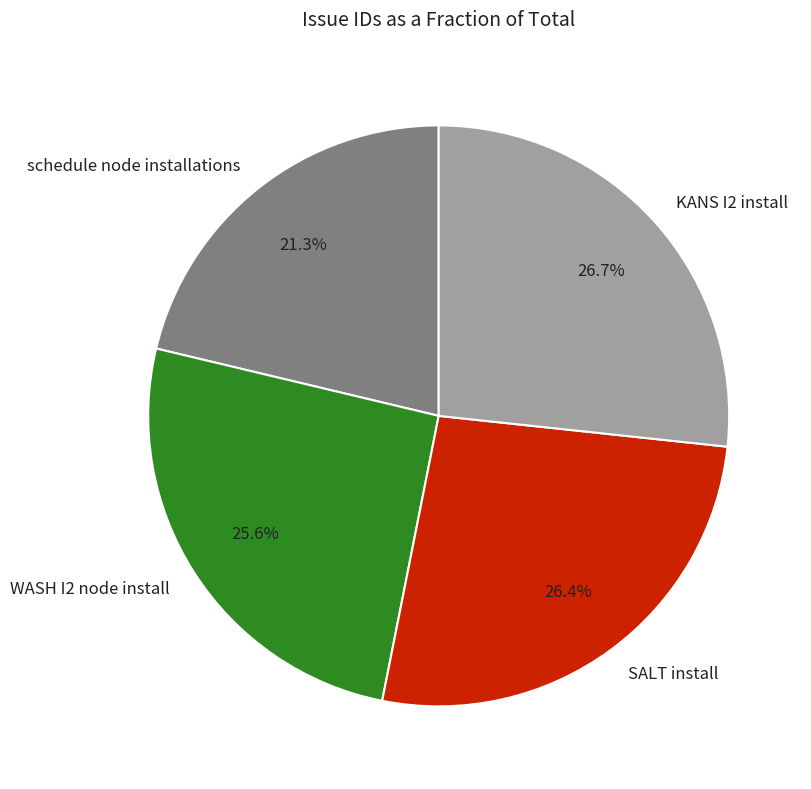

To the nearest percent, what is the combined percentage of schedule node installations and SALT install?

48%